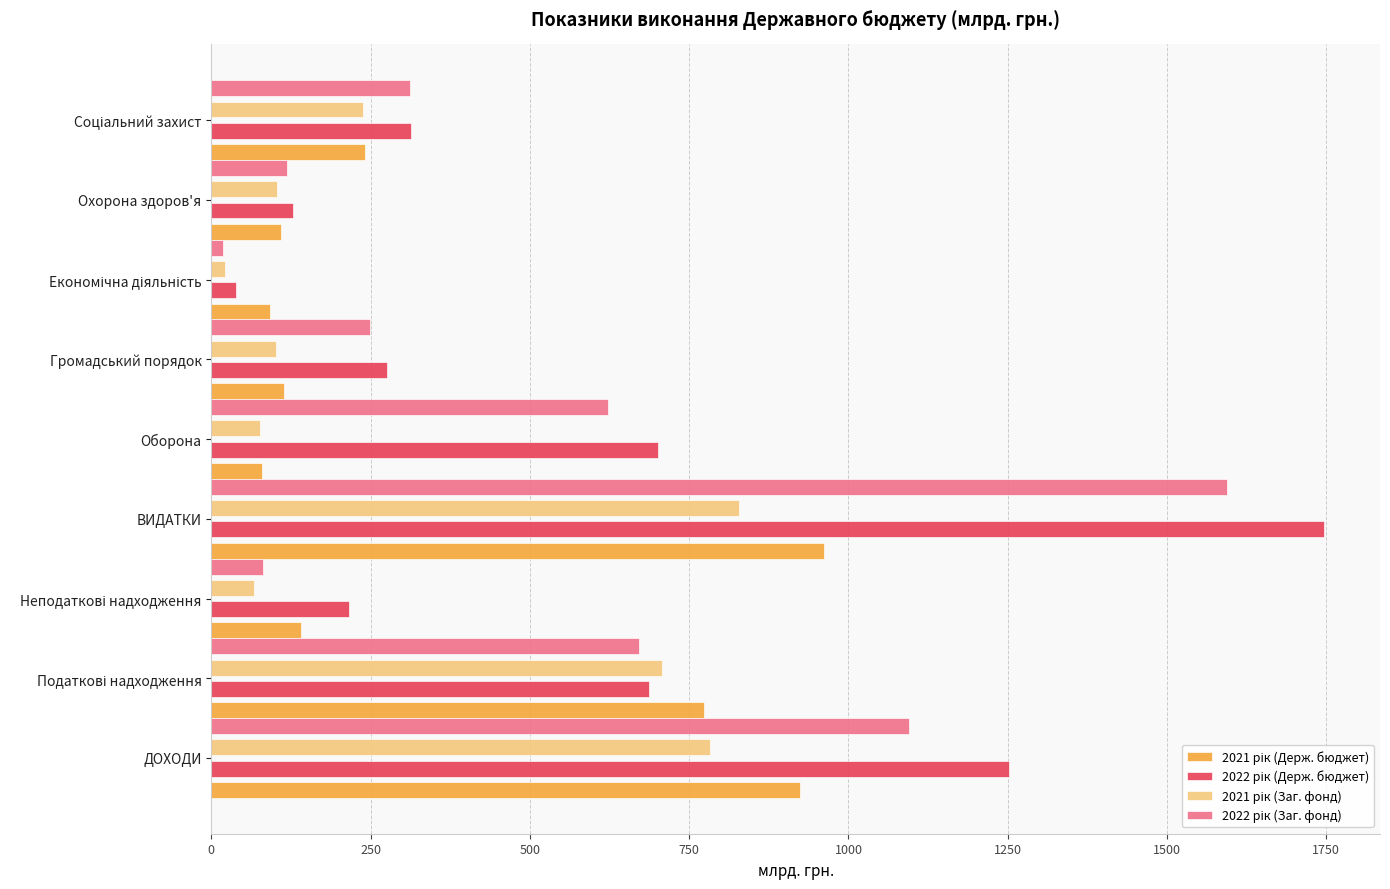

What is the total value across all series at Охорона здоров'я?

460.2